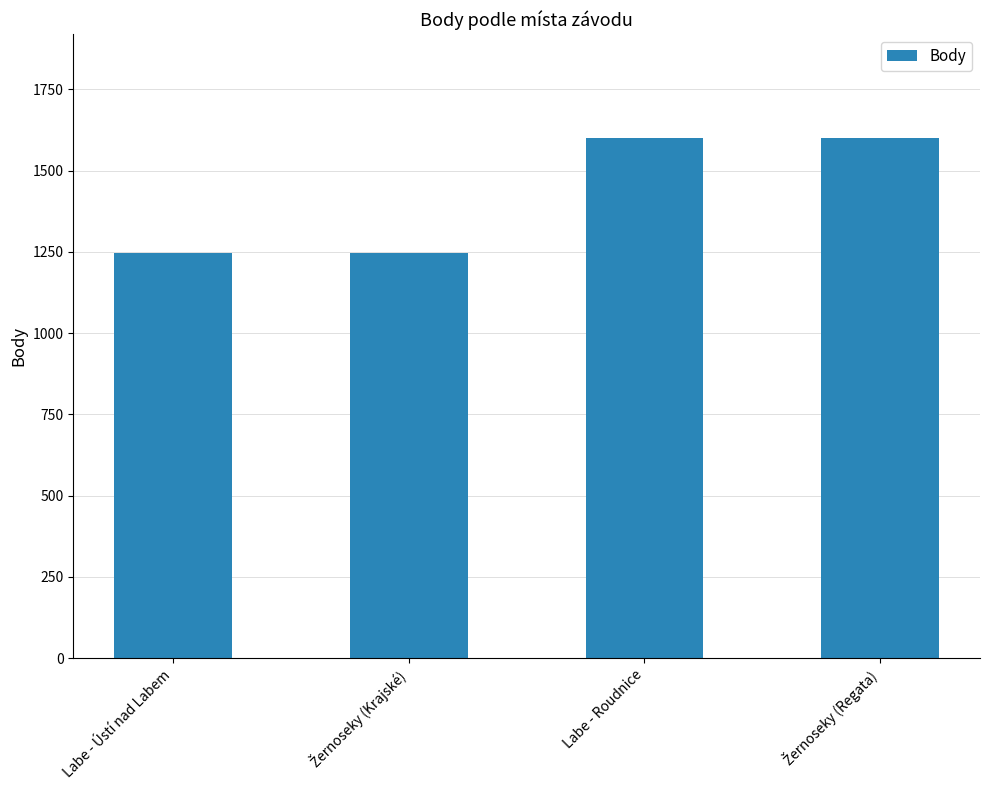

What is the change in value from Labe - Ústí nad Labem to Labe - Roudnice?

+352